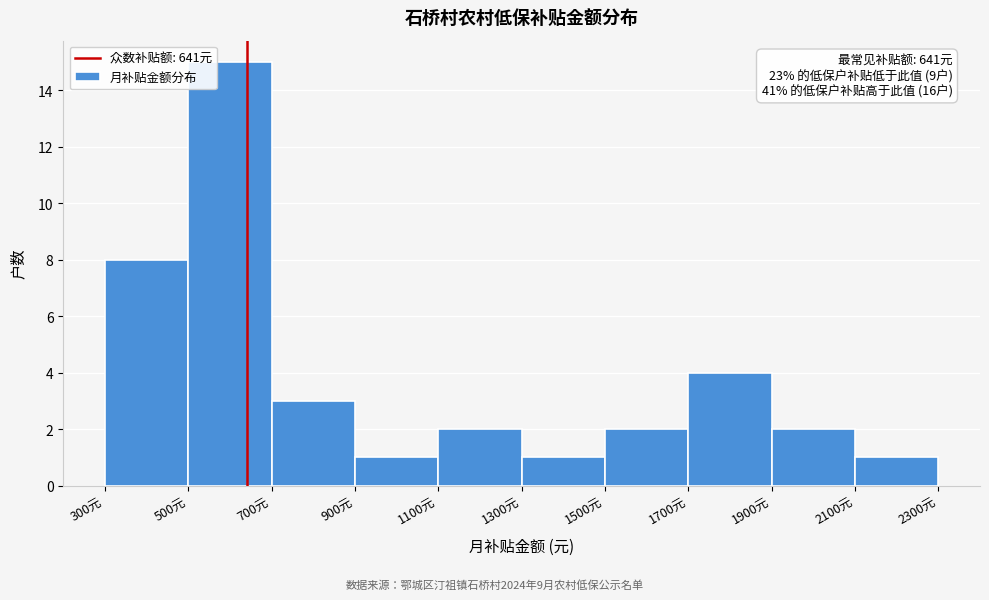

Over which range of the x-axis is the bar tallest?

500 to 700